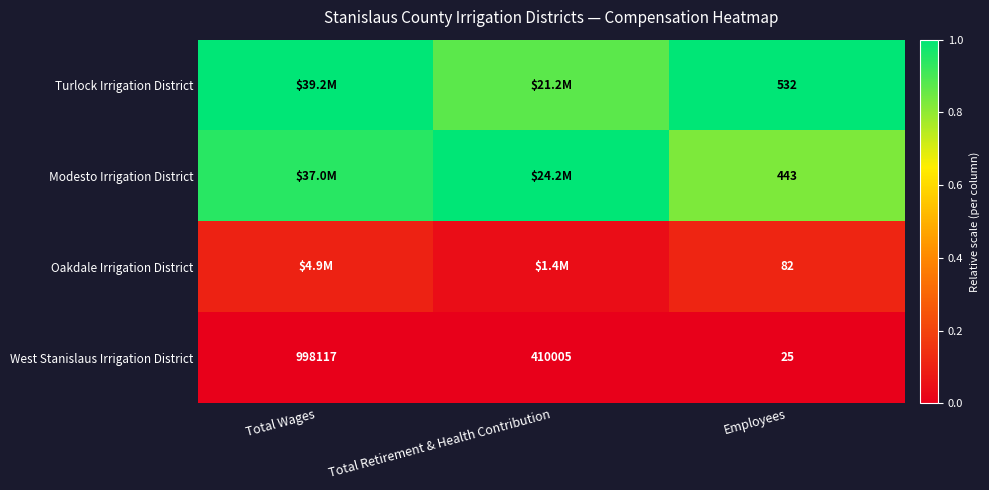

At which label does West Stanislaus Irrigation District first exceed 410005?

Total Wages